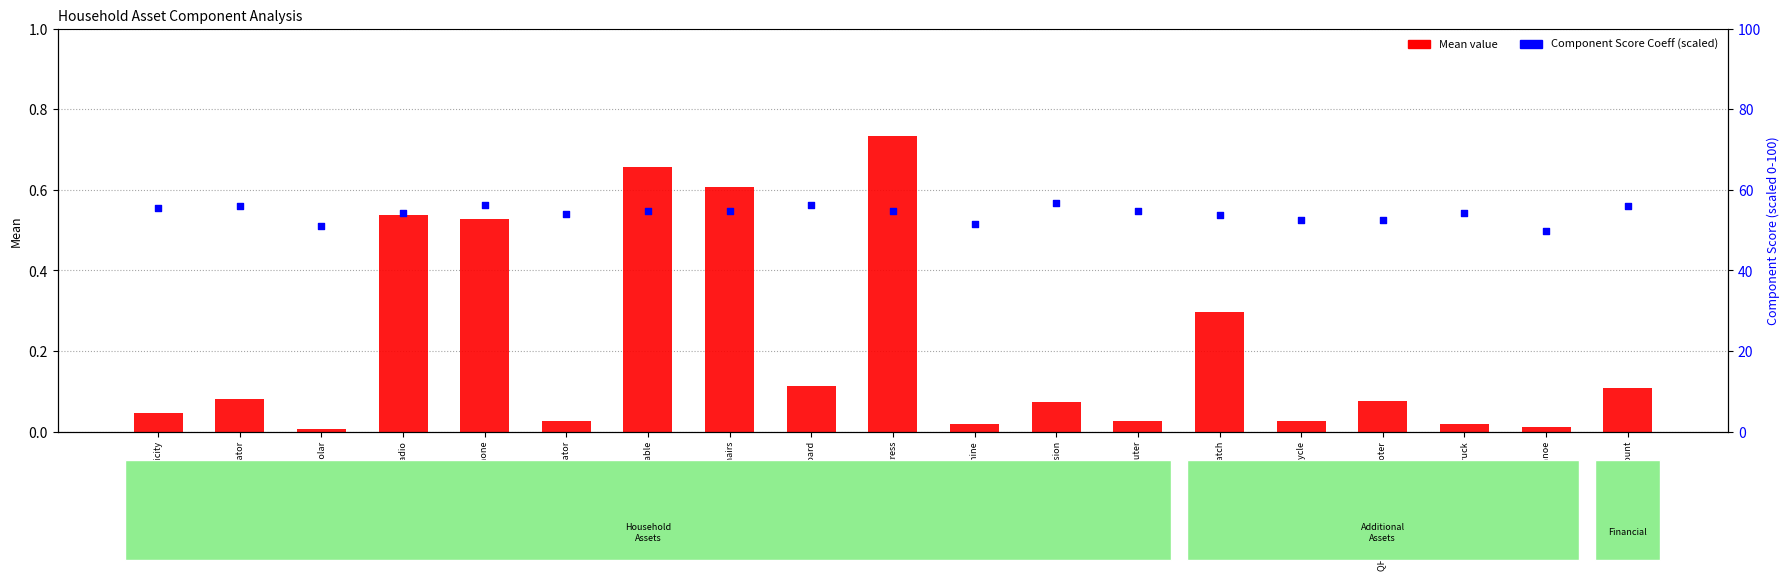

At which category is the sum across all series the highest?

QH110L Television